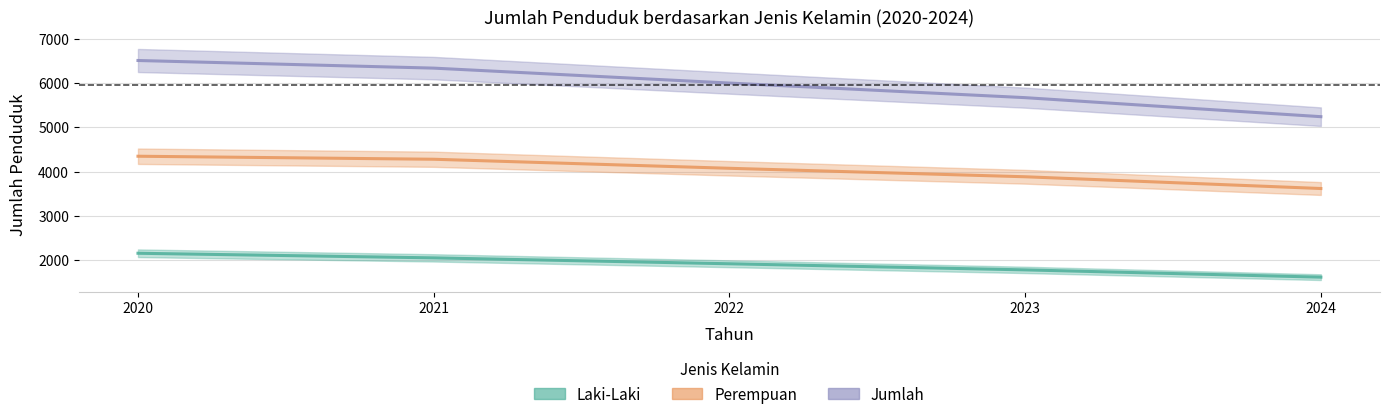

What is the value of the Laki-Laki point at the 4th from the left?

1784